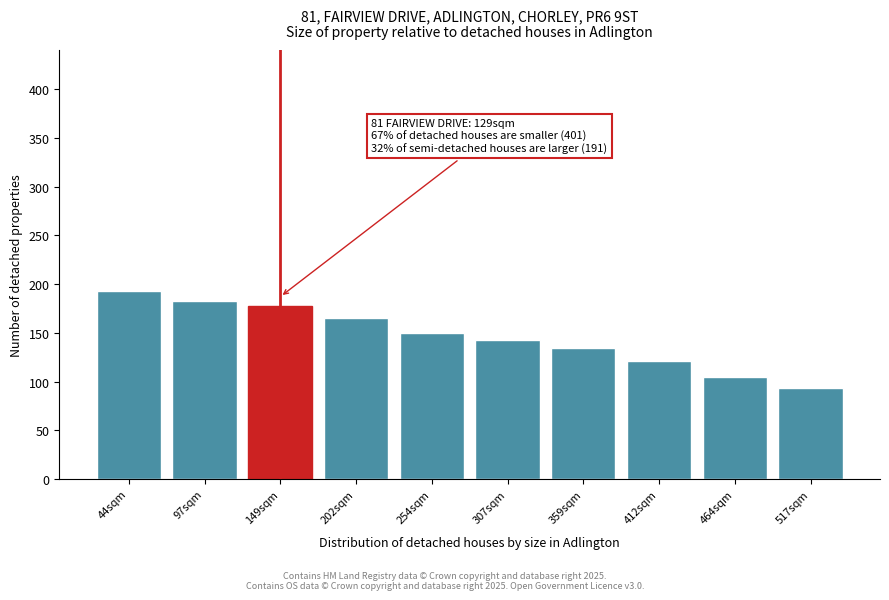

Reading left to right, transcribe all the data shown in this chart.

44sqm=193	97sqm=183	149sqm=177	202sqm=165	254sqm=150	307sqm=143	359sqm=134	412sqm=121	464sqm=105	517sqm=93